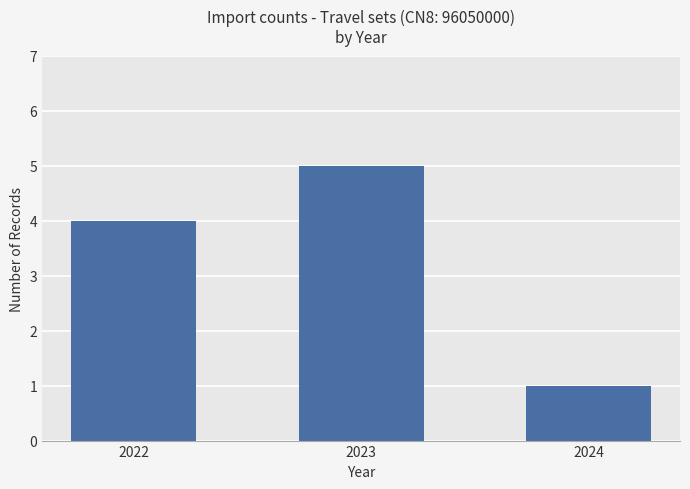

Does the chart contain stacked bars?

No